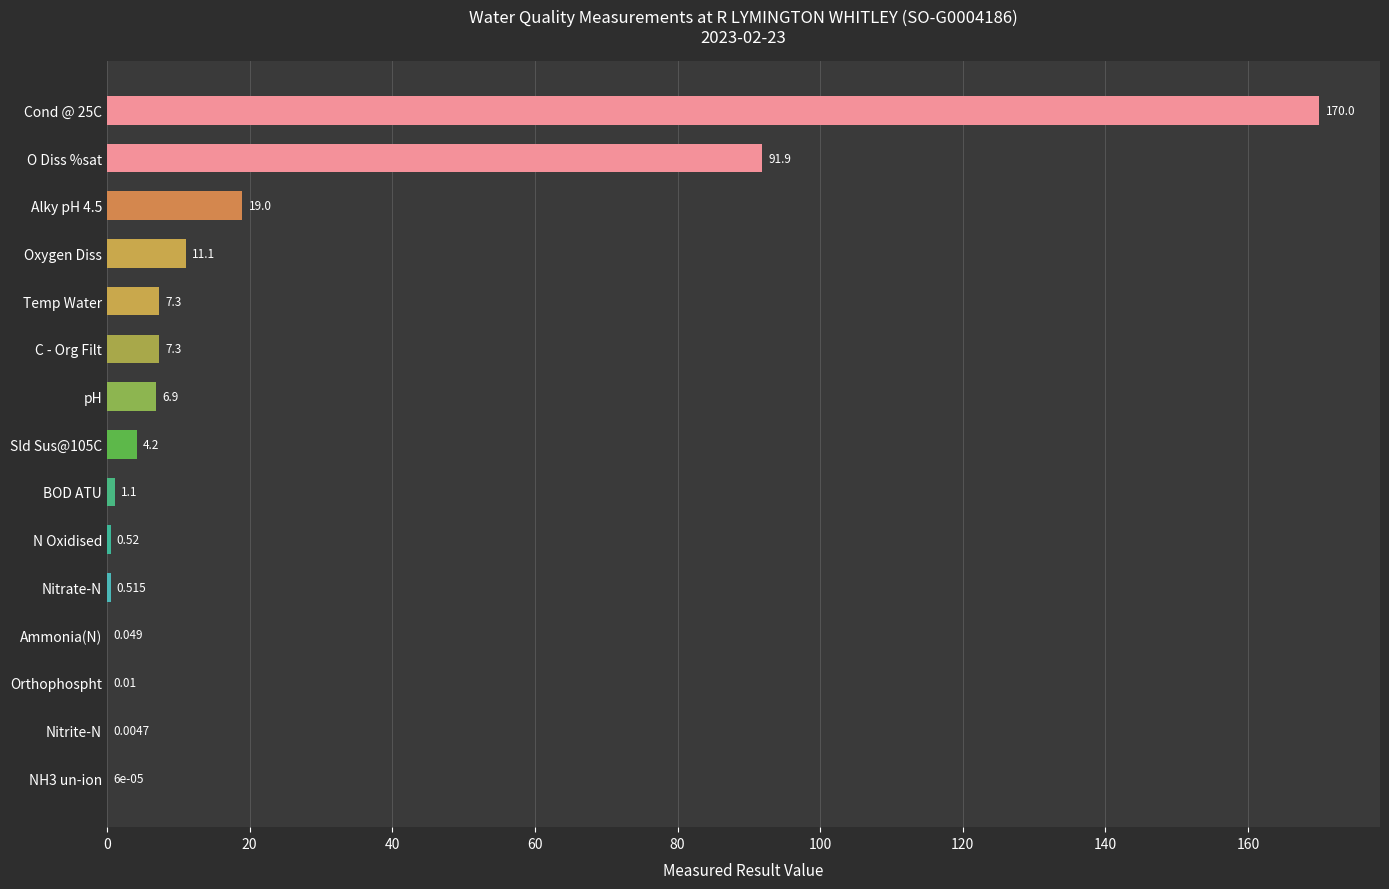

At which label is the value closest to 85?

O Diss %sat